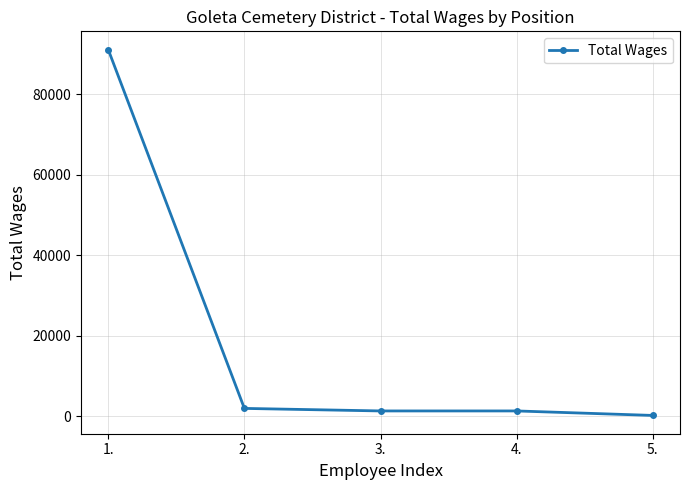

What is the difference between the maximum and second lowest values?

89728